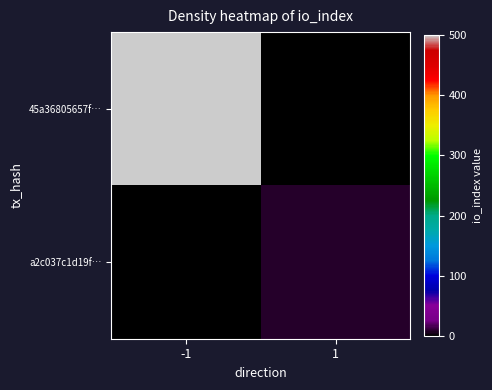

Reading right to left, transcribe all the data shown in this chart.

45a36805657f…: 1=0	-1=500
a2c037c1d19f…: 1=8	-1=0